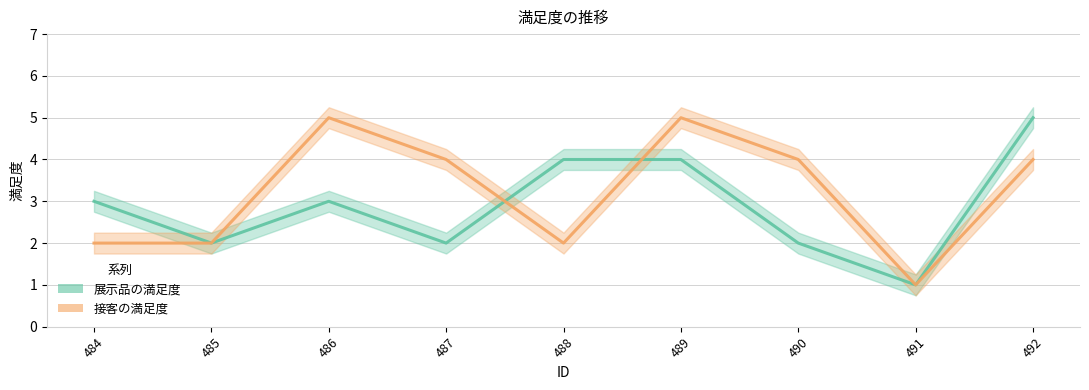

Reading left to right, list all the values displayed in this chart.

展示品の満足度: 3	2	3	2	4	4	2	1	5
接客の満足度: 2	2	5	4	2	5	4	1	4